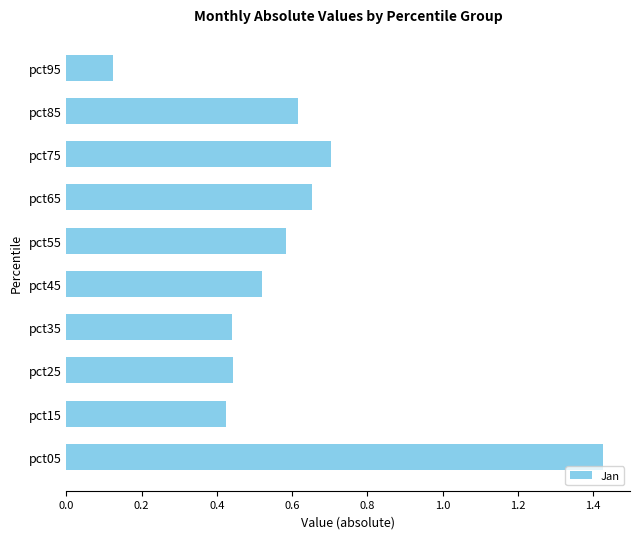

What is the sum of all values?

5.9